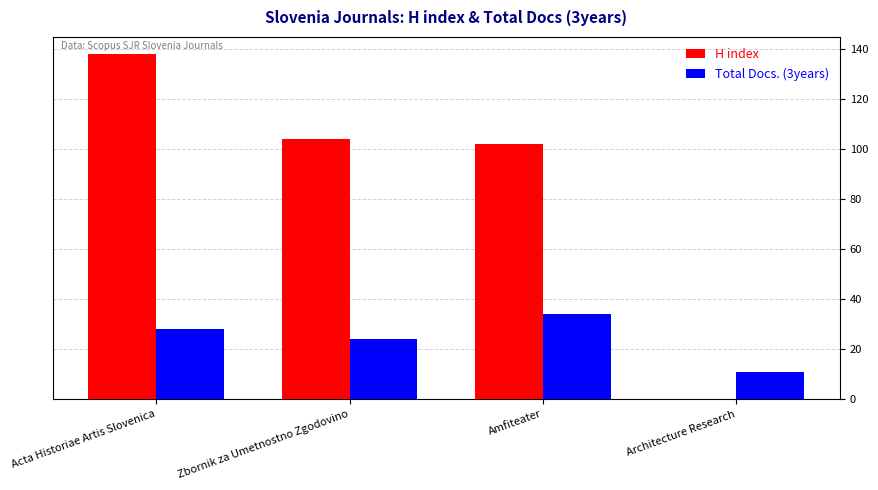

Are the bars grouped side by side (vs. stacked)?

Yes